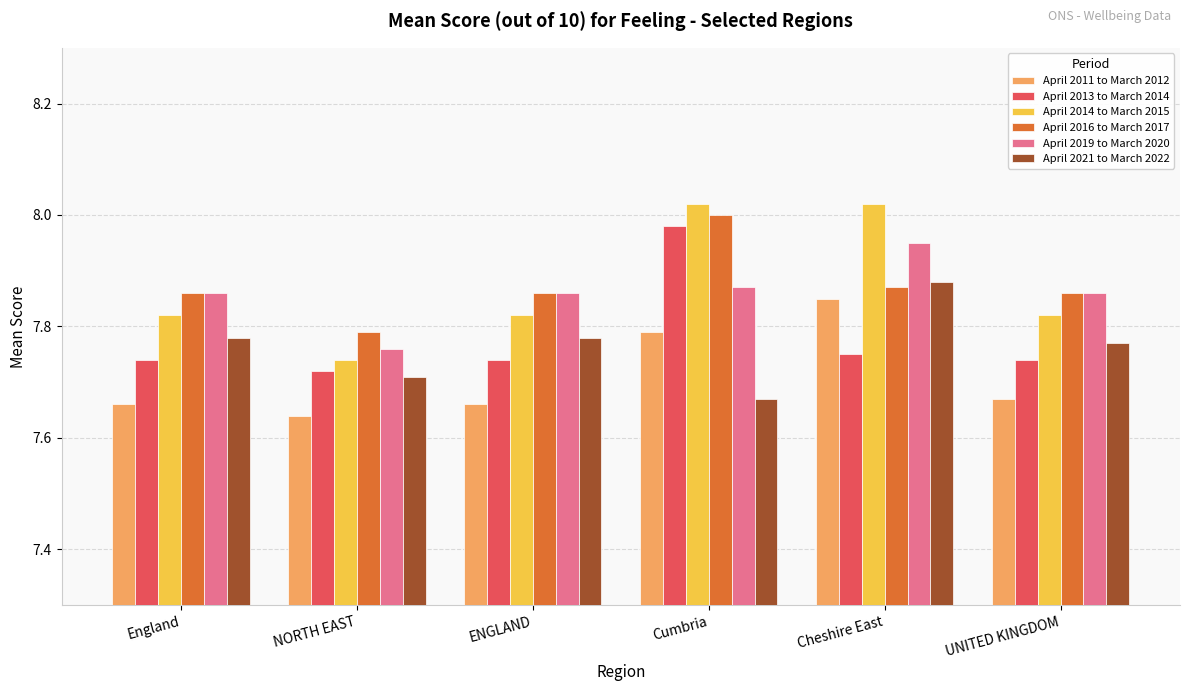

What is the label of the 2nd bar from the left?

NORTH EAST